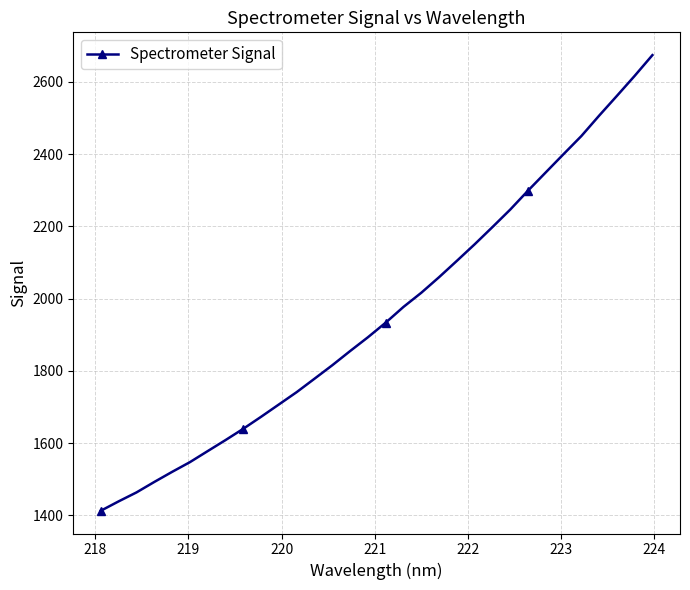

What is the value of the 2nd point from the left?

1439.1